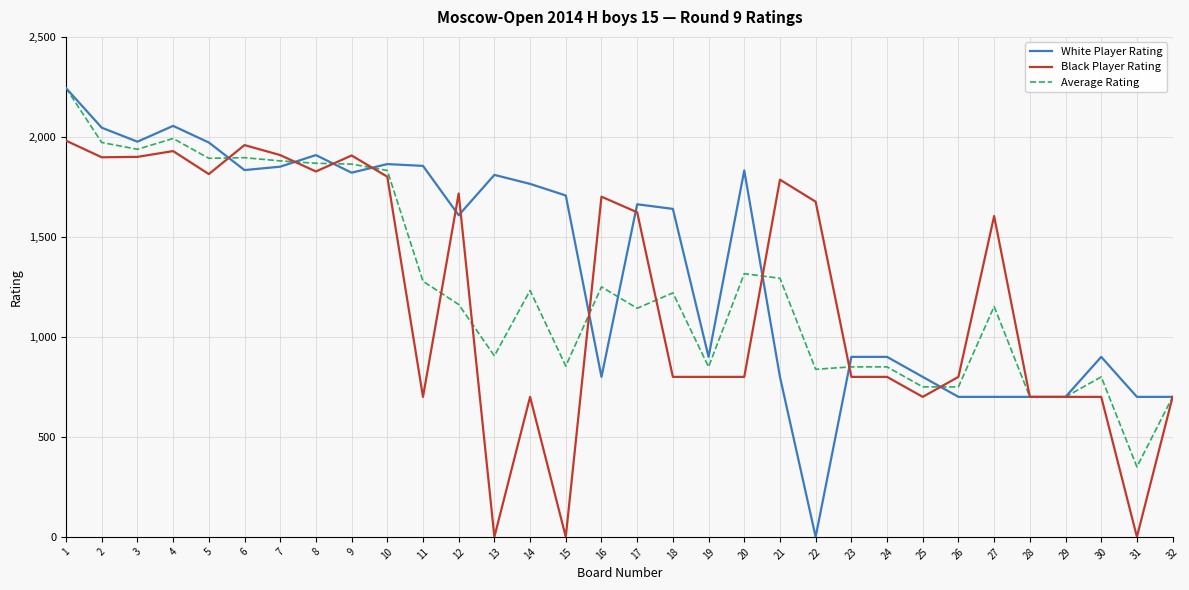

Between 7 and 12, which series saw the biggest shift?

Average Rating